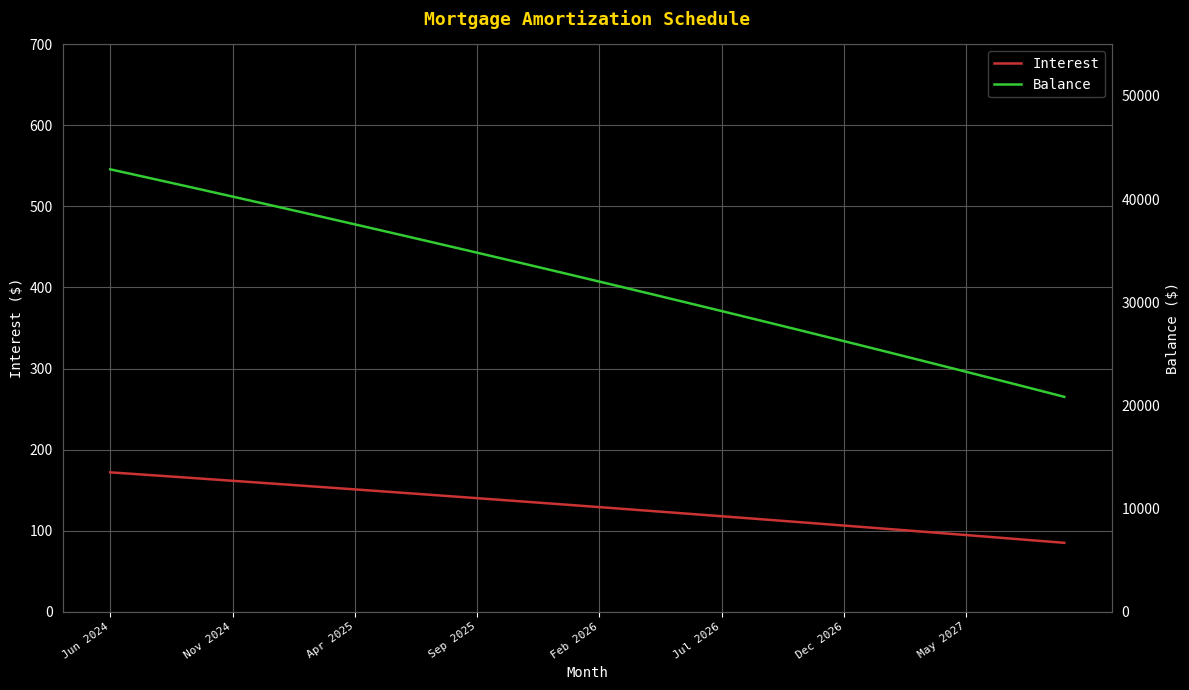

What is the sum of all Interest values?

5176.9